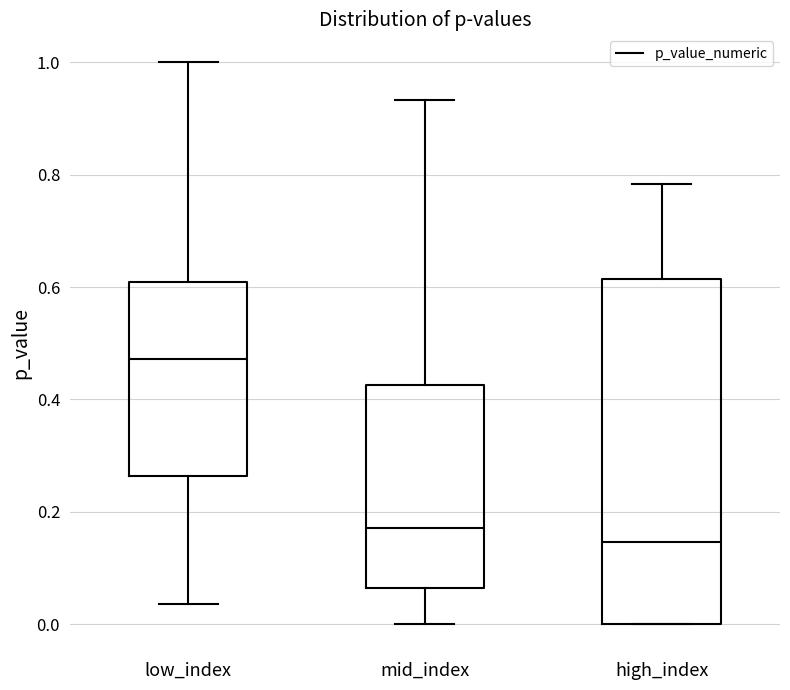

Which box's median line is the lowest?

high_index